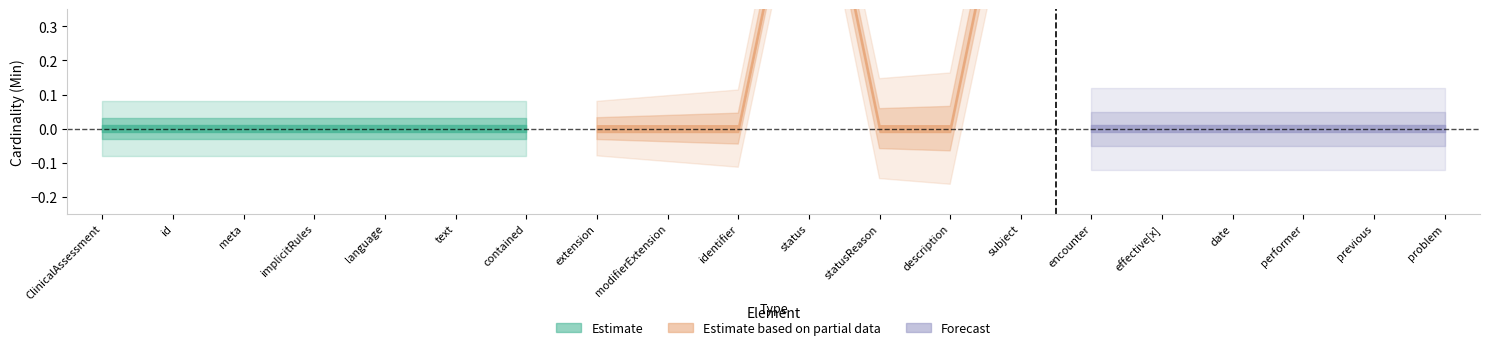

Reading left to right, extract all data points from this chart.

base_min: 0	0	0	0	0	0	0	0	0	0	1	0	0	1	0	0	0	0	0	0
min: 0	0	0	0	0	0	0	0	0	0	1	0	0	1	0	0	0	0	0	0